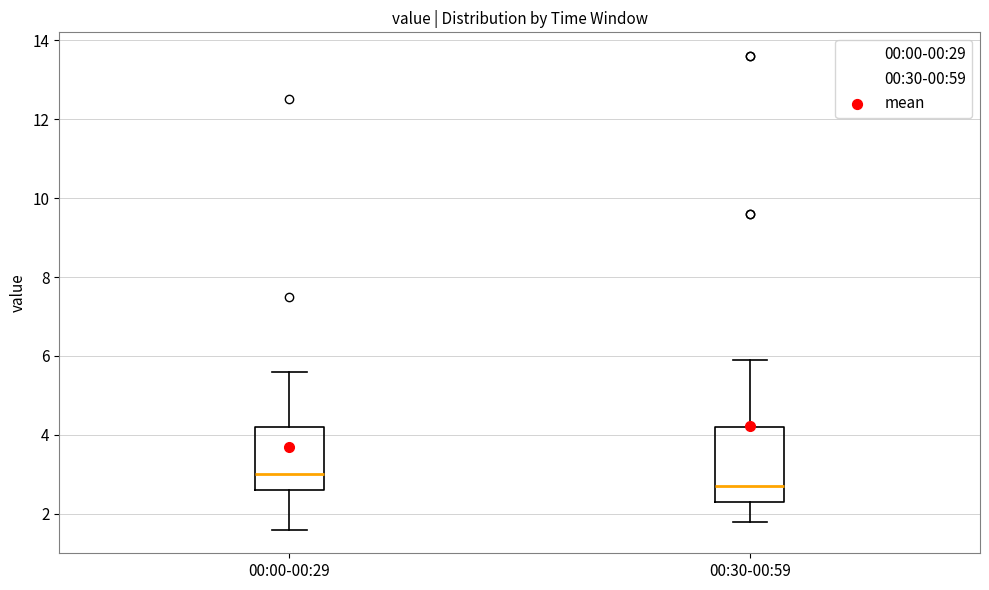

Which box's median line is the lowest?

00:30-00:59